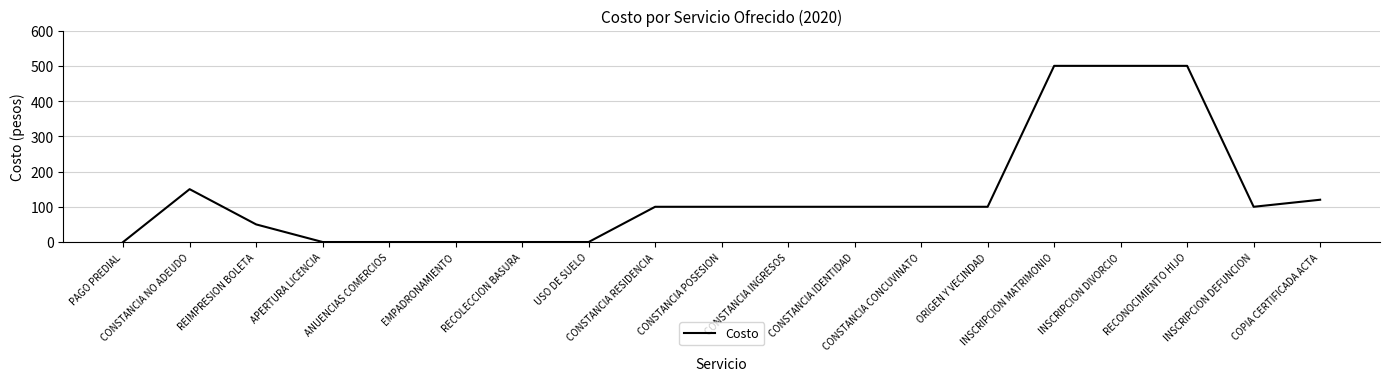

Is this an area chart (filled region under the line)?

No